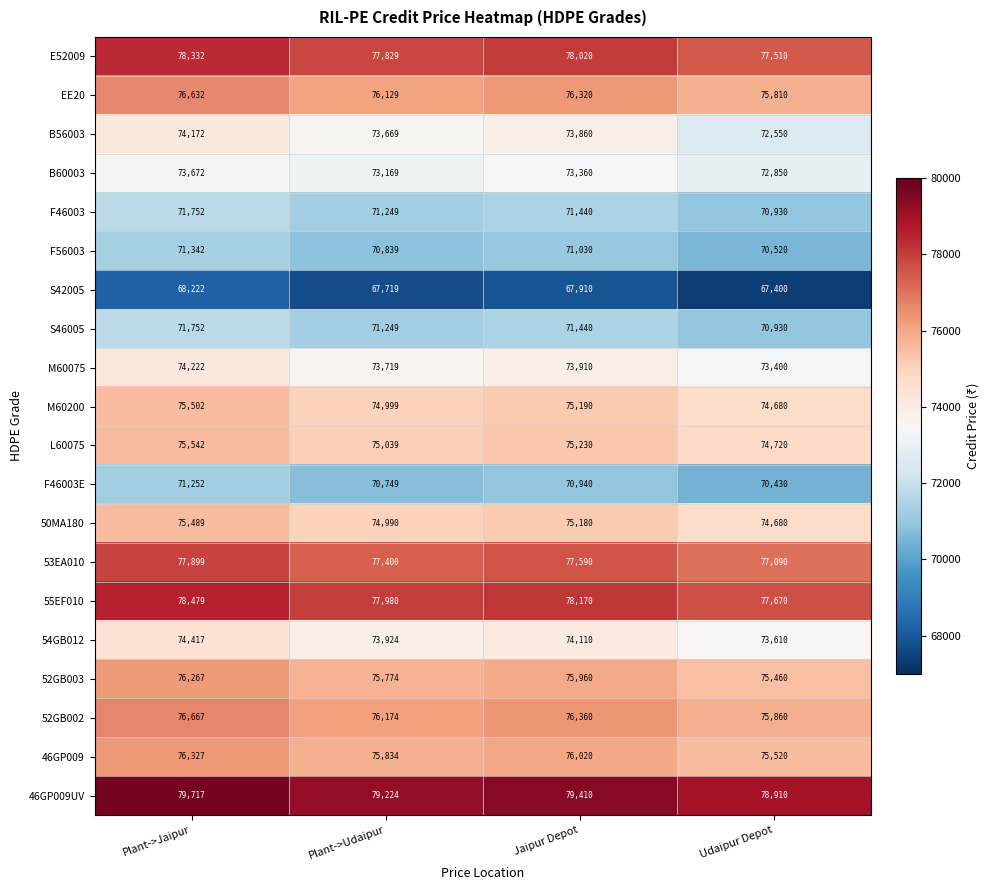

Which series has the largest total across all categories?

46GP009UV